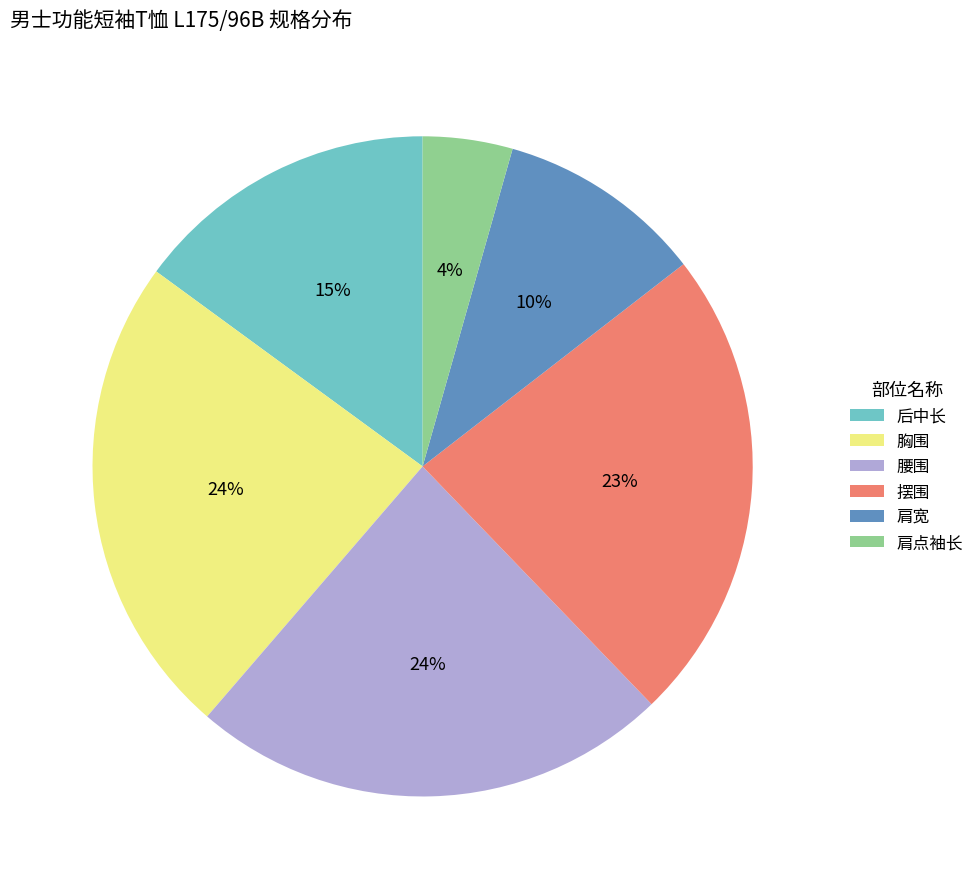

Do 肩点袖长 and 后中长 together represent more than half of the pie?

No